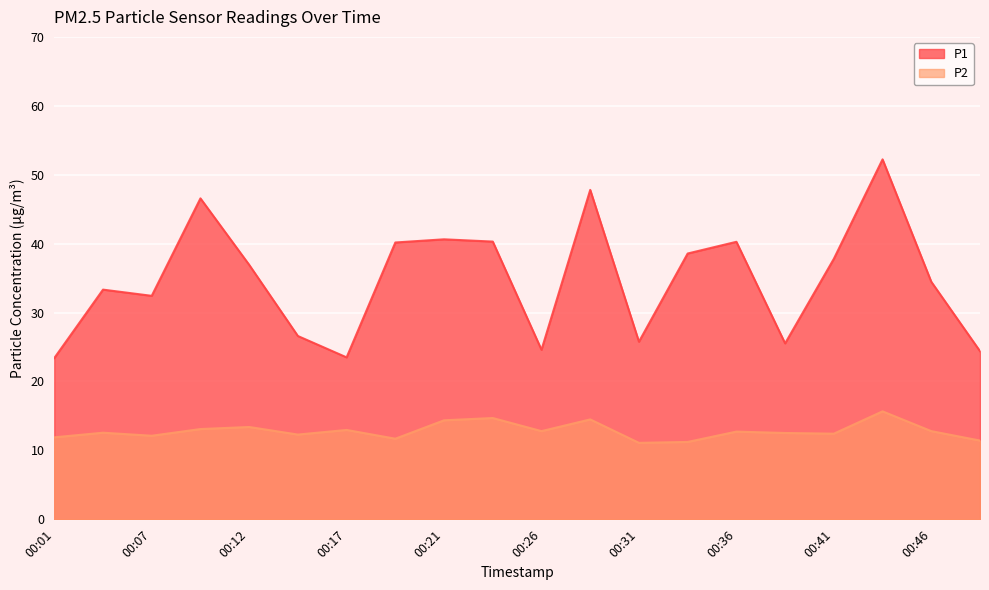

At which category does P2 reach its first local peak?

00:04